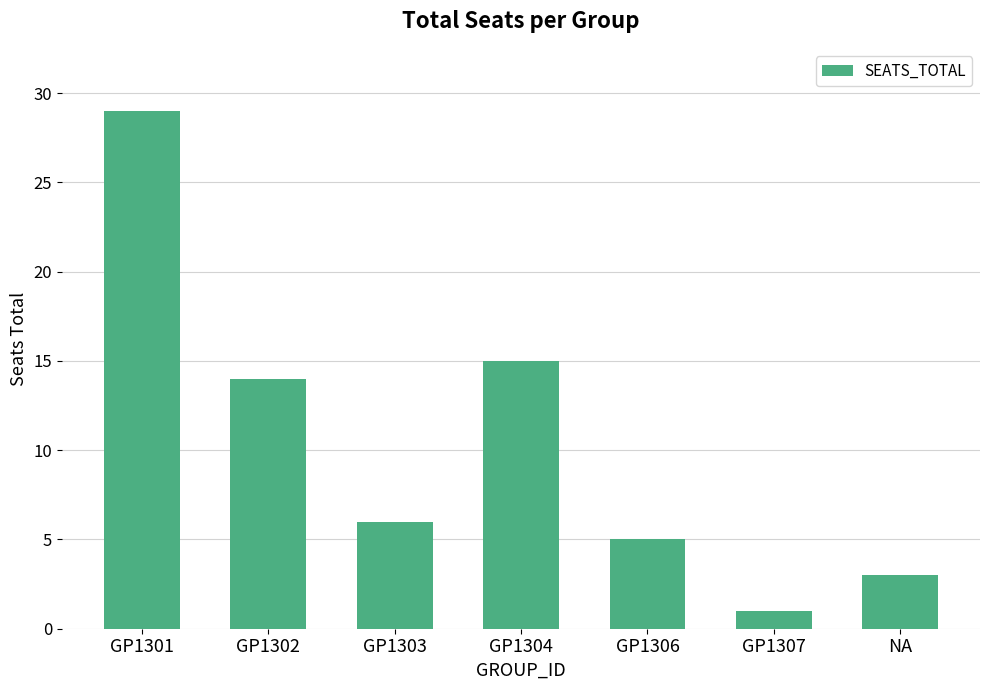

At which label does the data first exceed 6?

GP1301